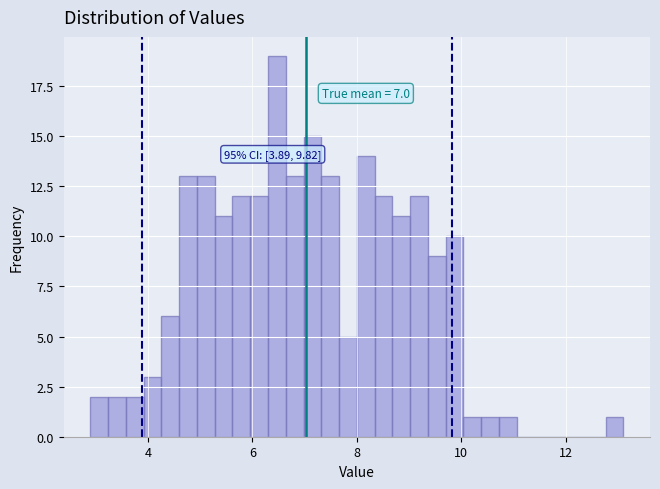

Read against the x-axis, roughly where is the centre of the tallest bar?

6.4